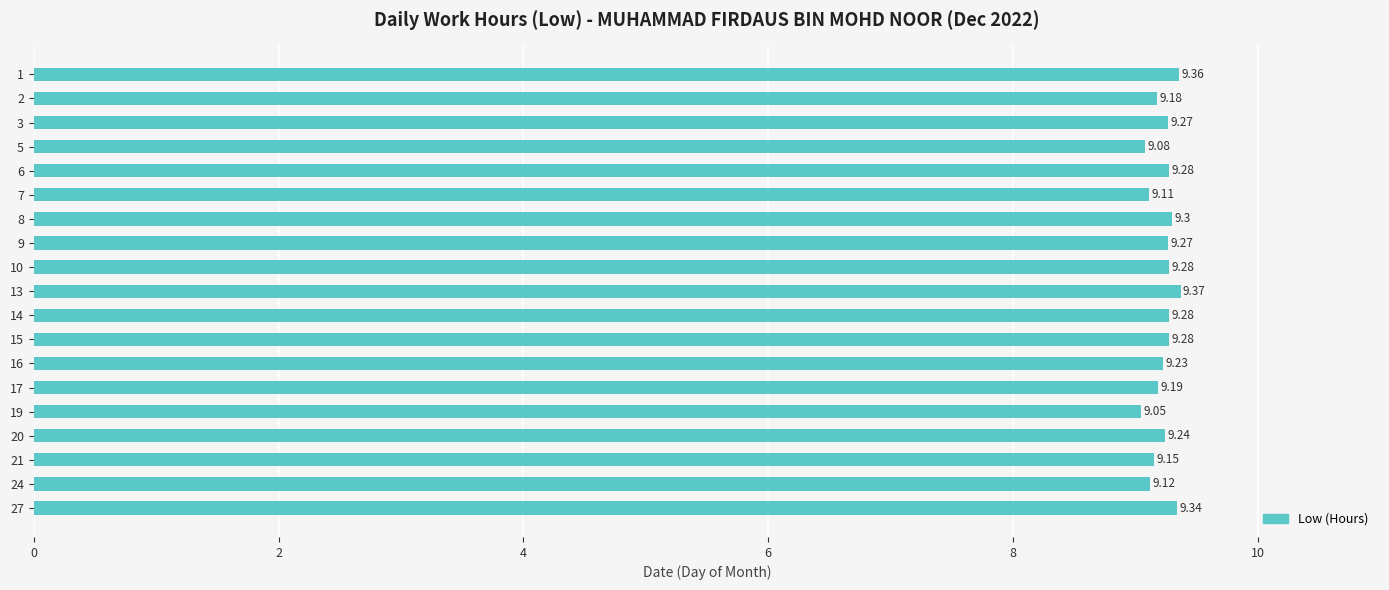

Which has a higher value, 17 or 14?

14